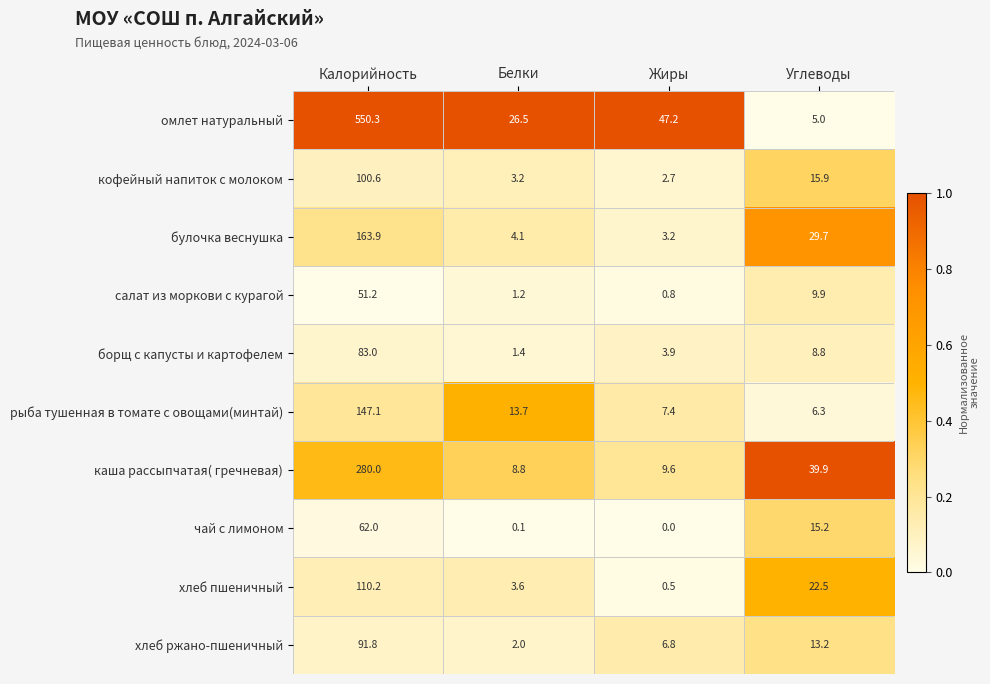

At which label is салат из моркови с курагой closest to 26?

Углеводы